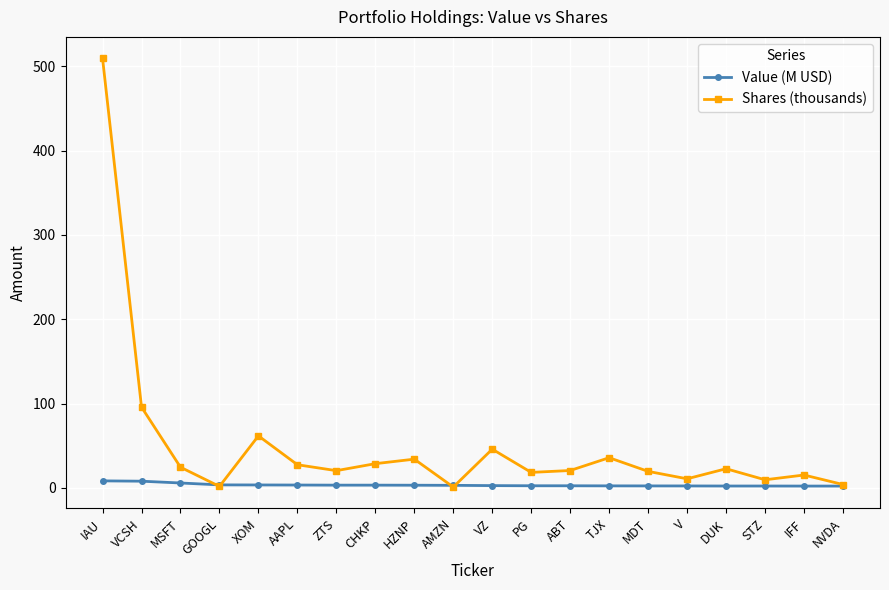

Which series has the widest spread of values?

Shares (thousands)